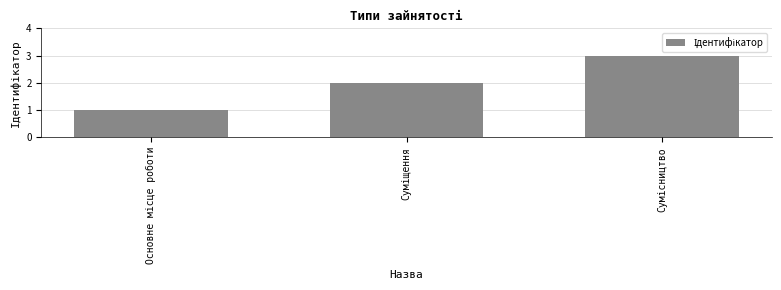

What is the greatest value displayed?

3